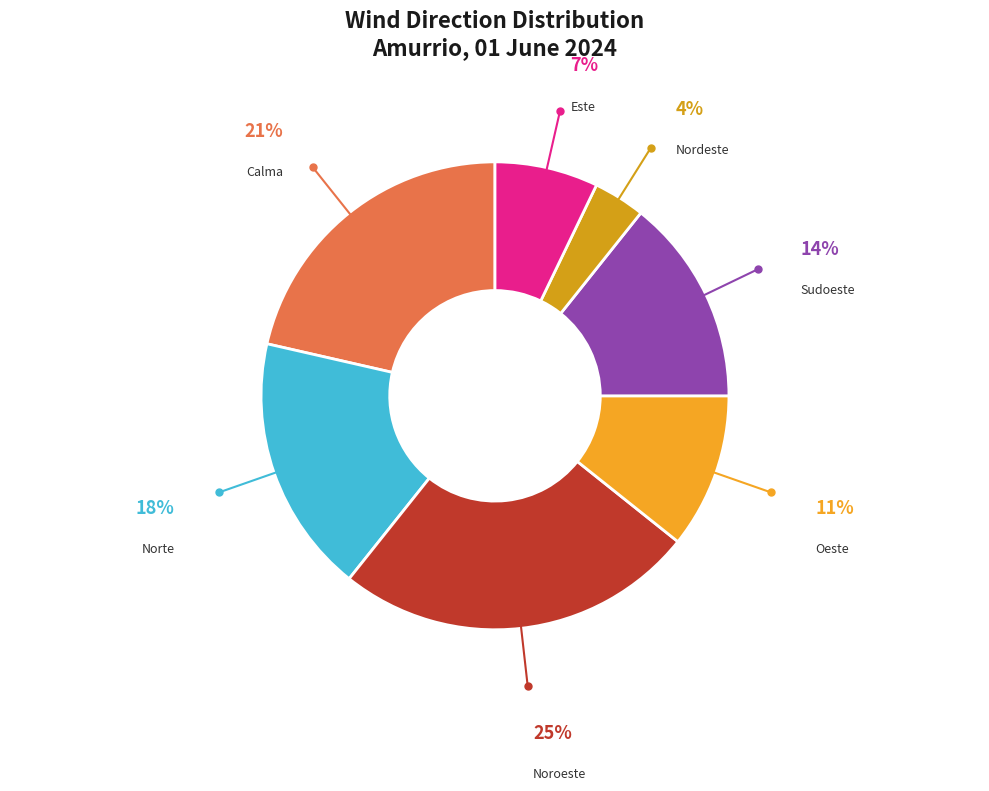

The Este slice represents 20% of the pie. True or false?

False